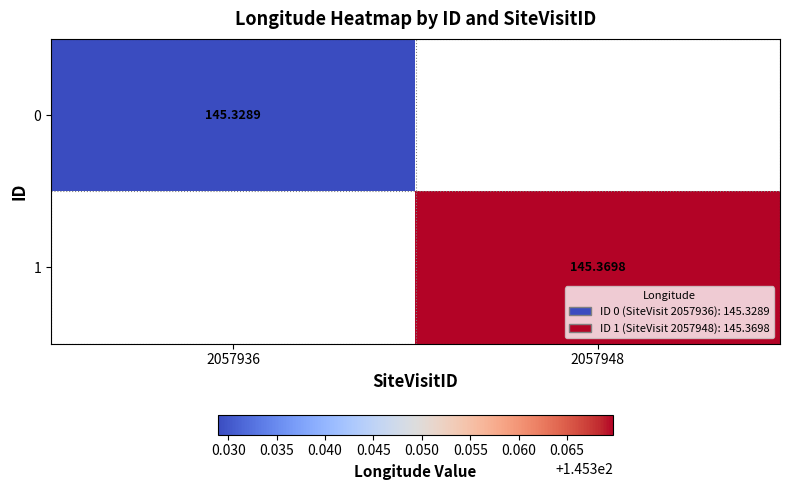

Is the value of 1 at 2057948 greater than the value of 0 at 2057936?

Yes